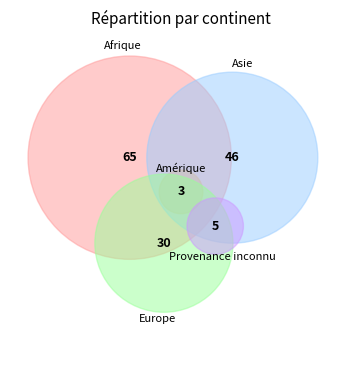

Rank the categories by value from lowest to highest.

Amérique, Provenance inconnu, Europe, Asie, Afrique